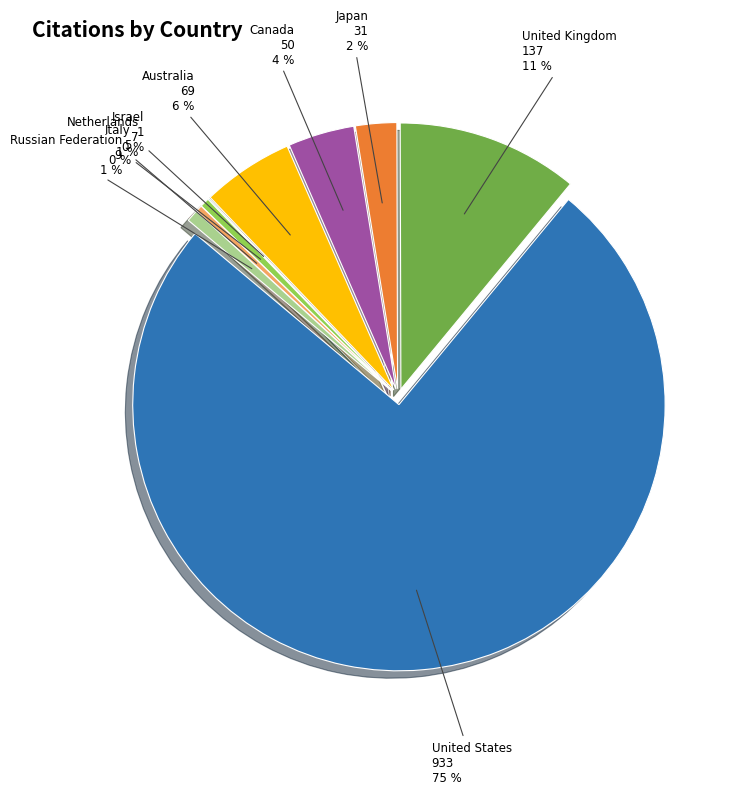

What percentage is the United States slice, to the nearest percent?

75%